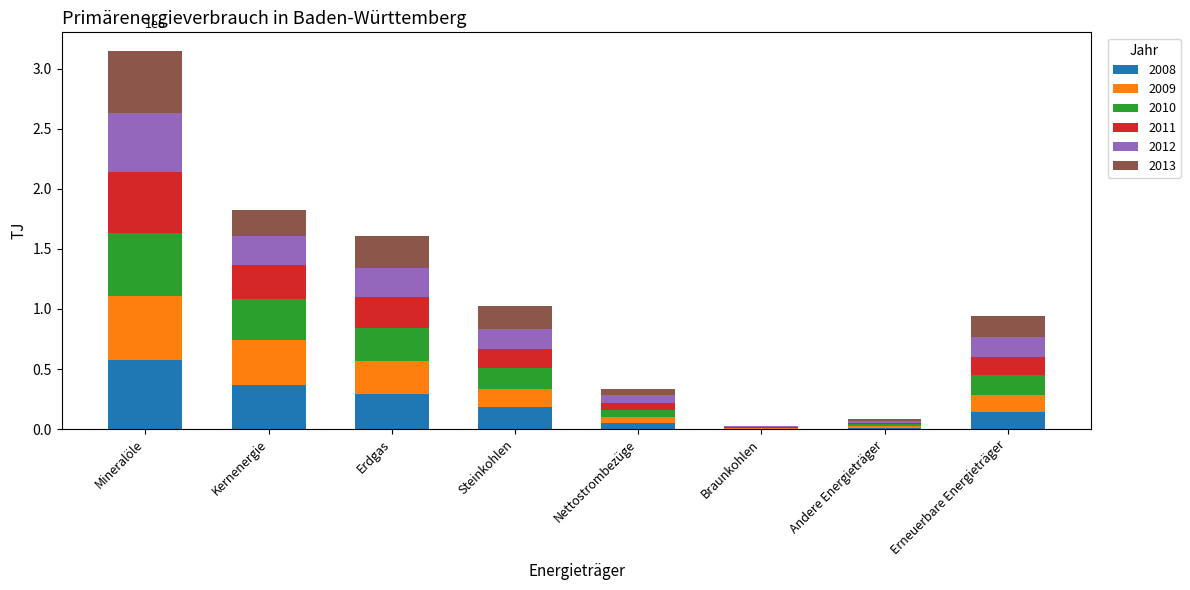

At which category is the sum across all series the highest?

Mineralöle